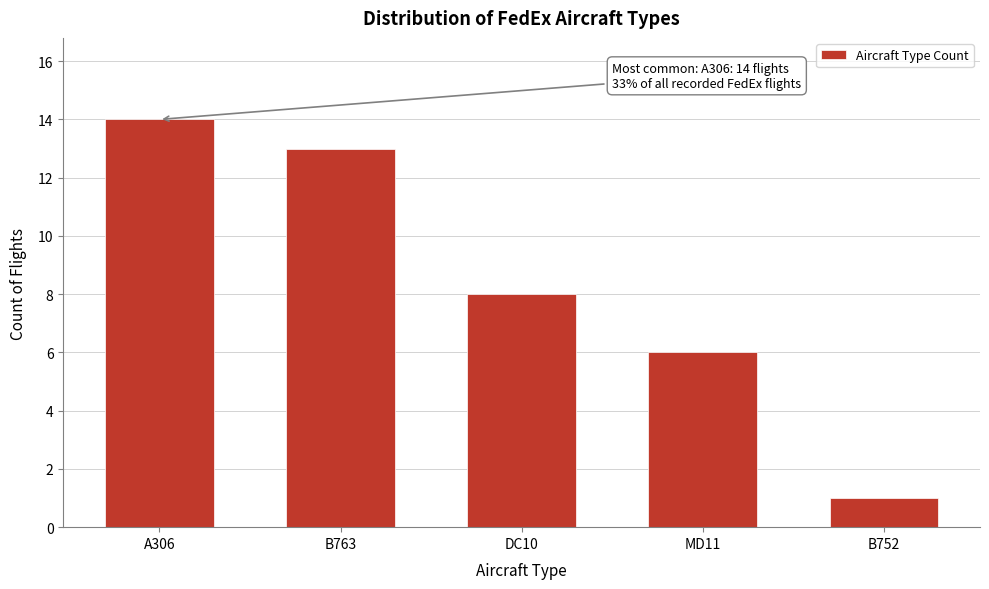

Reading right to left, what are all the values shown in this chart?

1	6	8	13	14